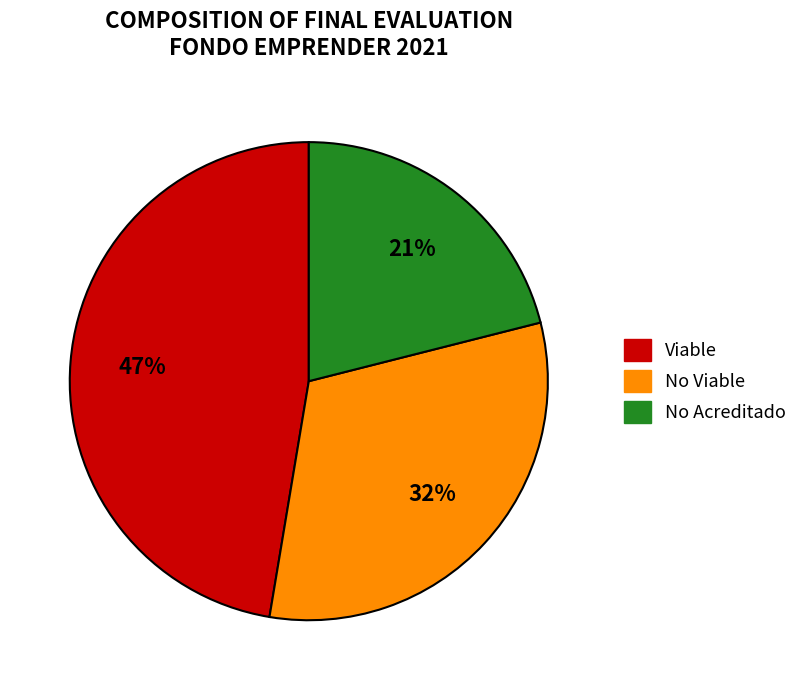

True or false: No Acreditado accounts for 21% of the total.

True